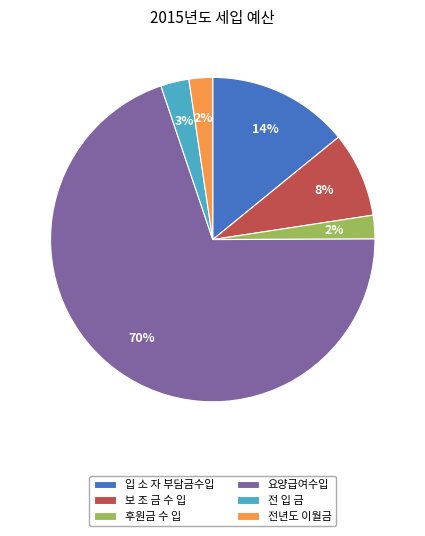

Do 전년도 이월금 and 요양급여수입 together represent more than half of the pie?

Yes